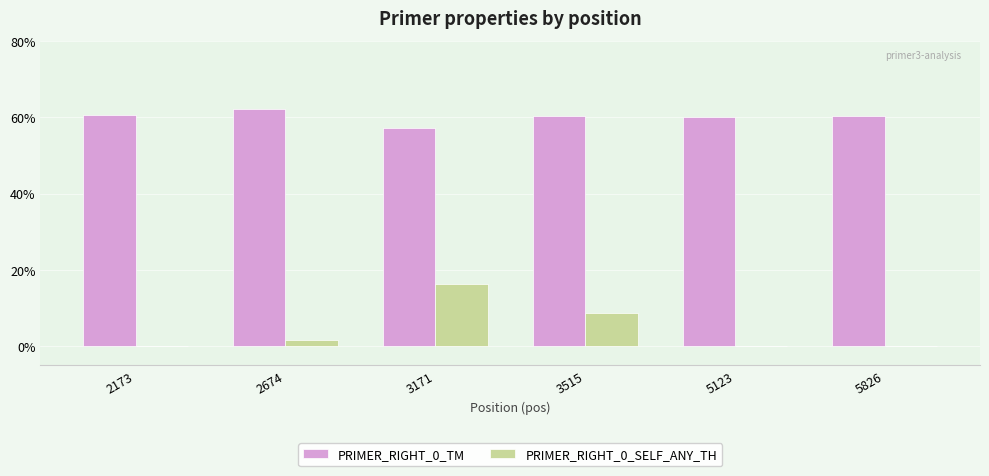

What is the average value of the PRIMER_RIGHT_0_TM series?

60.1